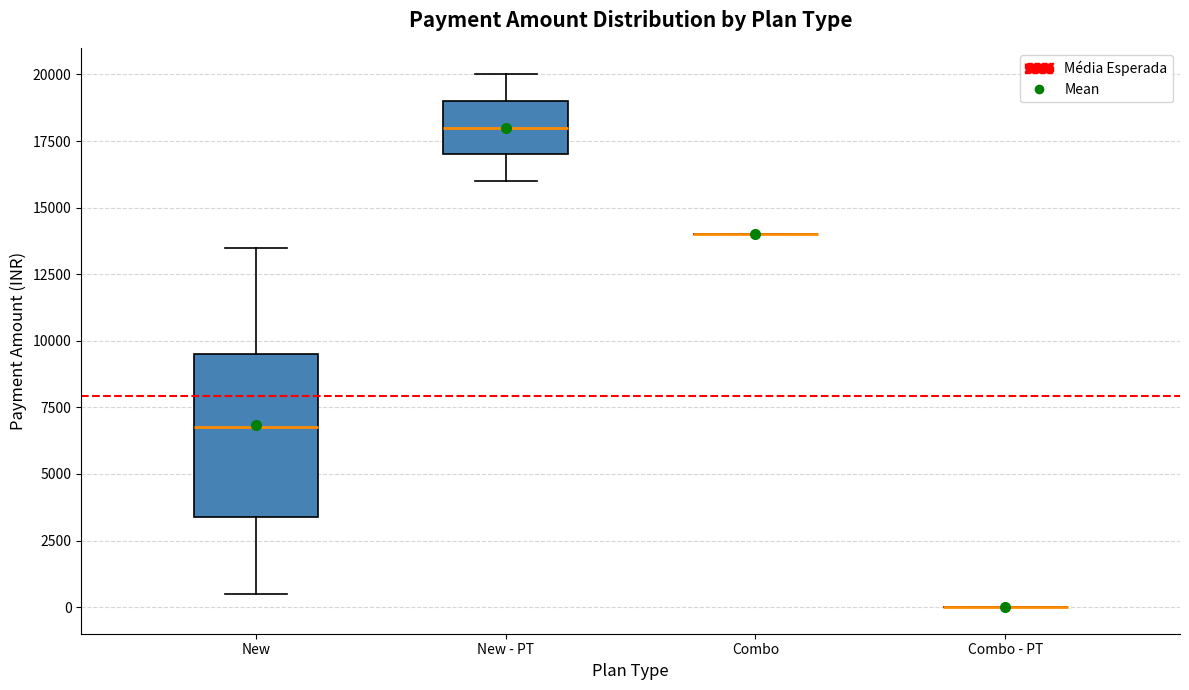

Which box is the tallest, from its lower edge to its upper edge?

New